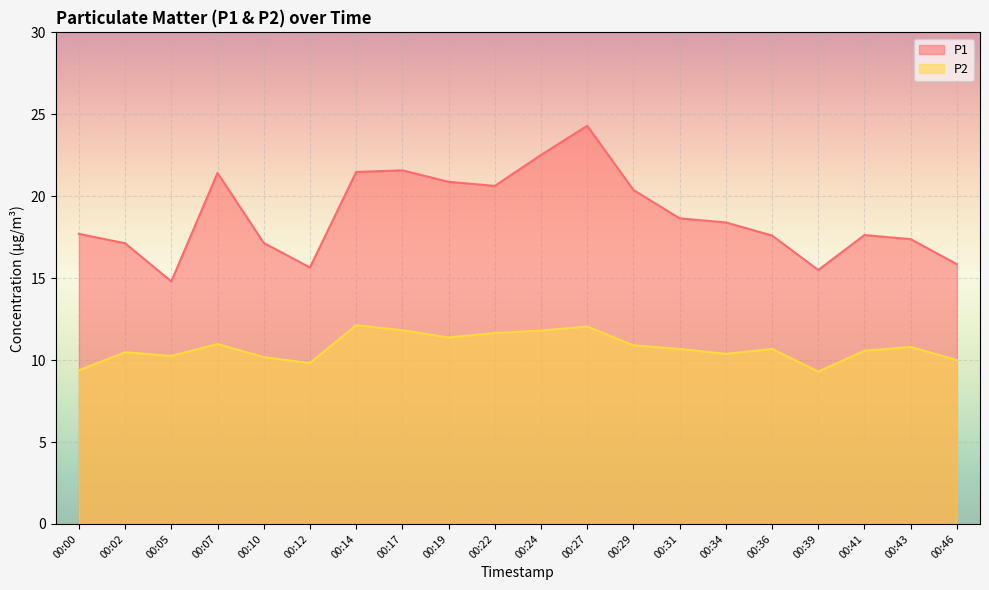

True or false: P1 and P2 cross at least once.

False